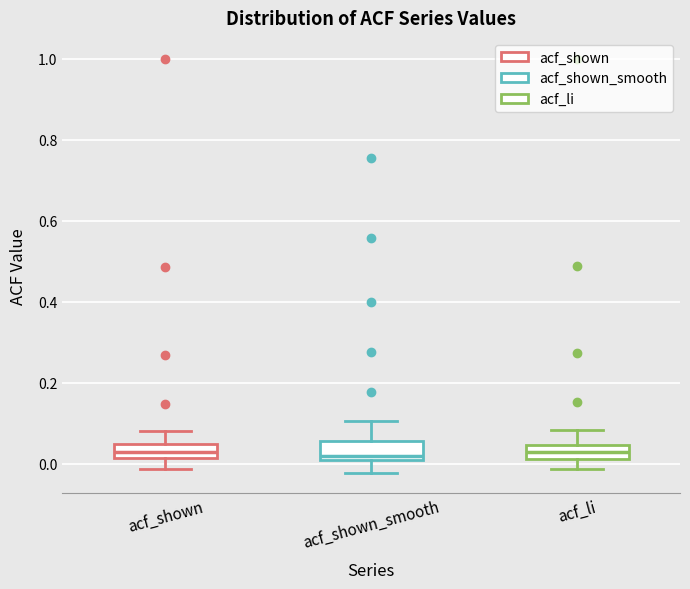

Where does the lower whisker of the box for acf_shown end on the y-axis? The values are not printed on the chart, so give them approximately, as read against the axis.

-0.02